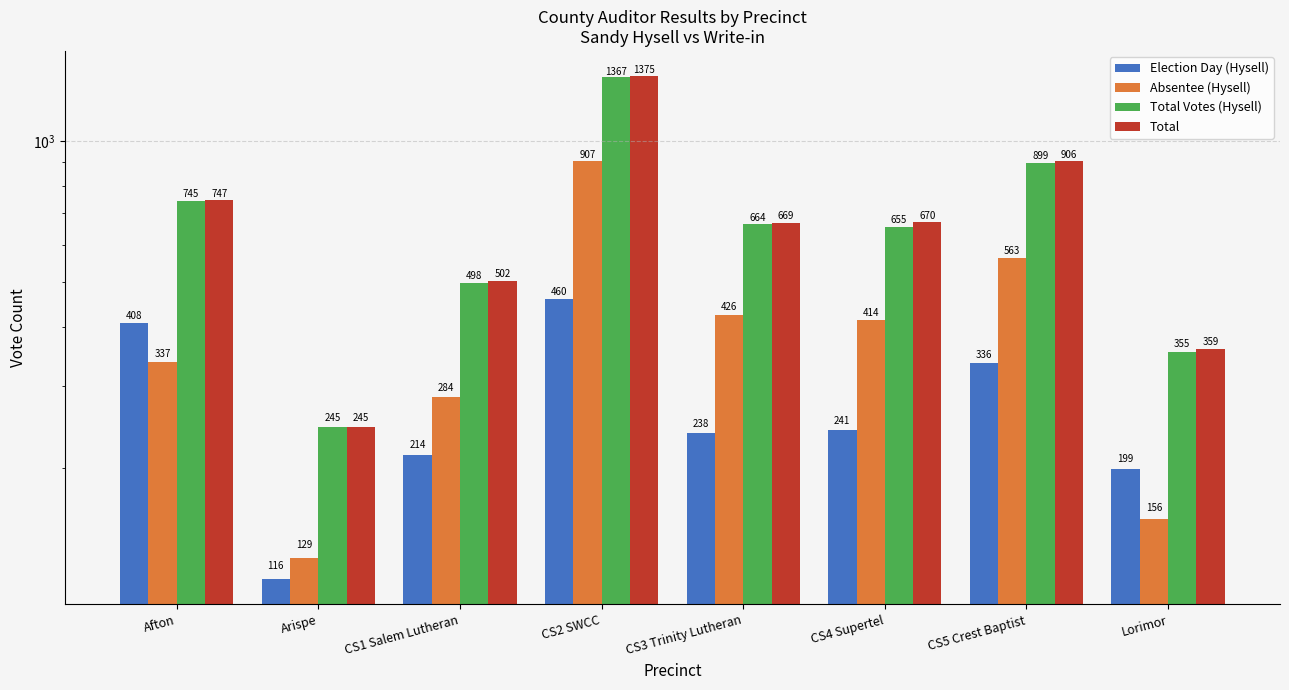

What is the total value across all series at CS4 Supertel?

1980